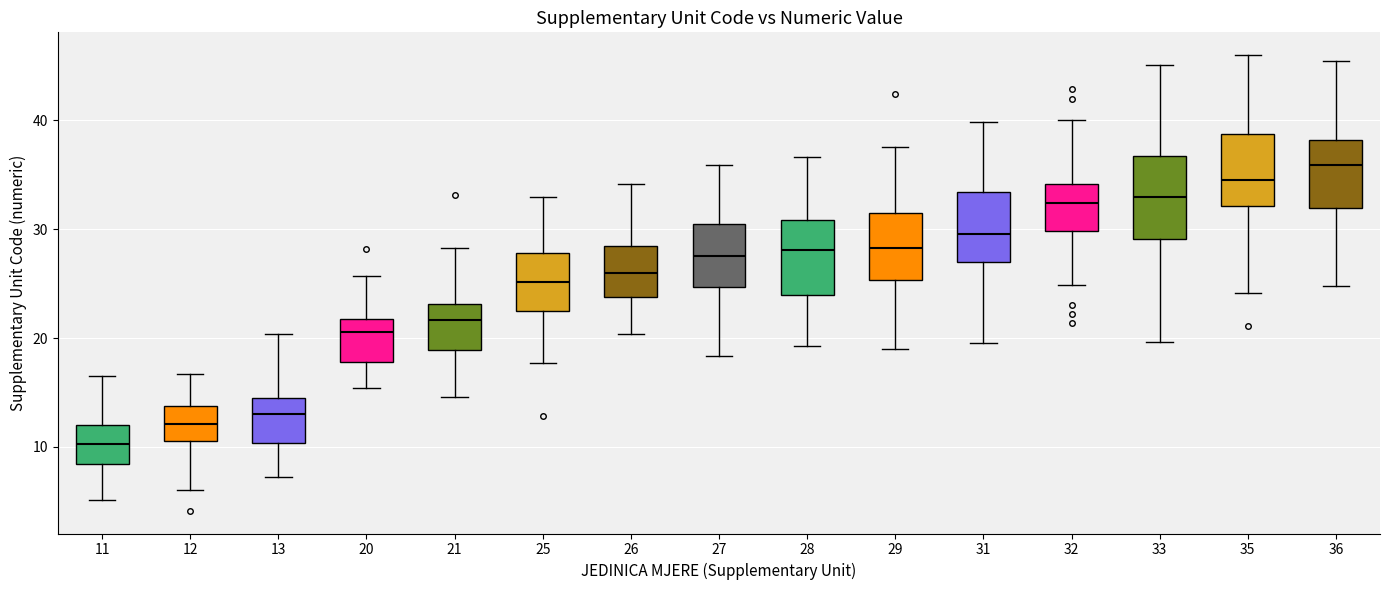

Reading left to right, transcribe this box plot: for each box, give where its median line is, the range the box spans, and where its two whiskers end, as read against the y-axis. The values are not printed on the chart, so give them approximately, as read against the axis.

11: median 10, box 8 to 12, whiskers 5 to 17
12: median 12, box 11 to 14, whiskers 6 to 17
13: median 13, box 10 to 15, whiskers 7 to 20
20: median 21, box 18 to 22, whiskers 15 to 26
21: median 22, box 19 to 23, whiskers 15 to 28
25: median 25, box 22 to 28, whiskers 18 to 33
26: median 26, box 24 to 28, whiskers 20 to 34
27: median 28, box 25 to 31, whiskers 18 to 36
28: median 28, box 24 to 31, whiskers 19 to 37
29: median 28, box 25 to 31, whiskers 19 to 38
31: median 30, box 27 to 33, whiskers 20 to 40
32: median 32, box 30 to 34, whiskers 25 to 40
33: median 33, box 29 to 37, whiskers 20 to 45
35: median 35, box 32 to 39, whiskers 24 to 46
36: median 36, box 32 to 38, whiskers 25 to 45